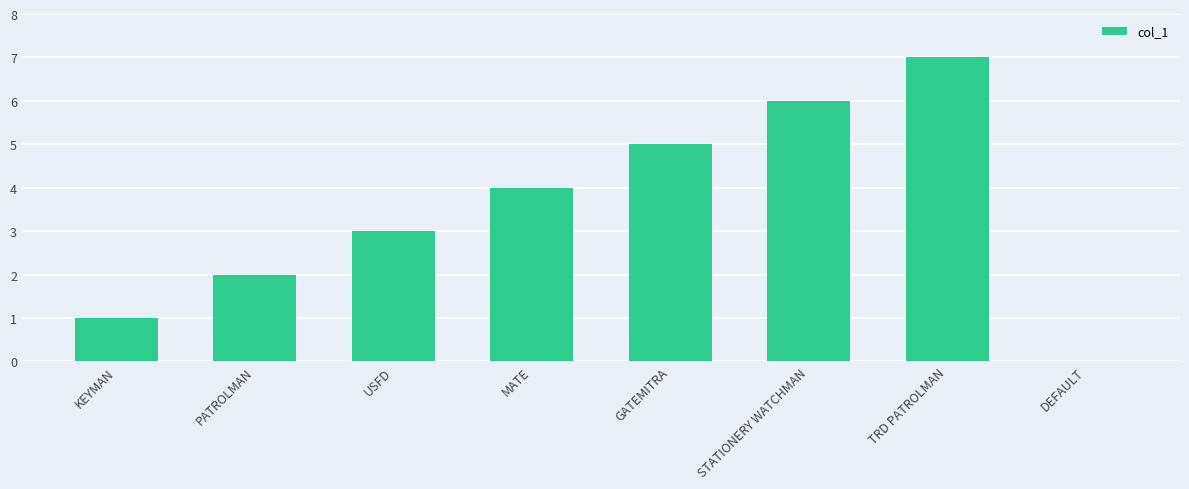

What is the sum of all values?

28